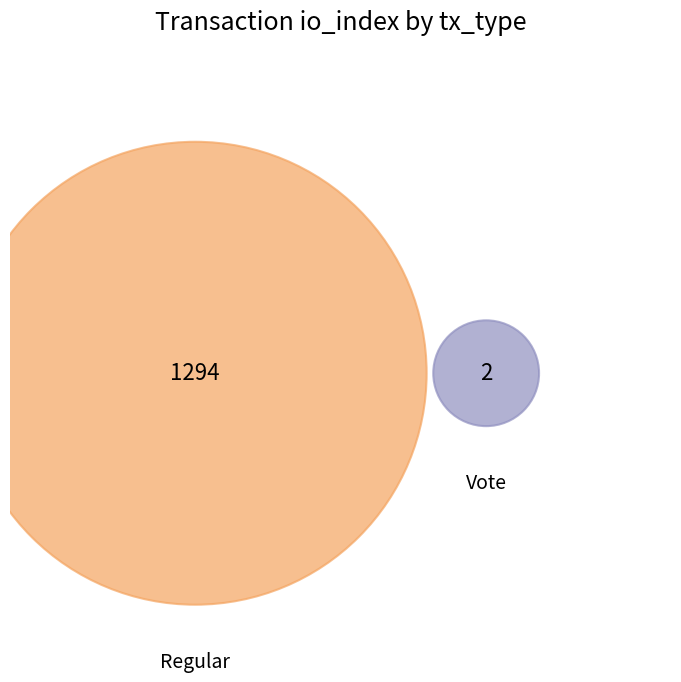

What is the change in value from Regular to Vote?

-1292